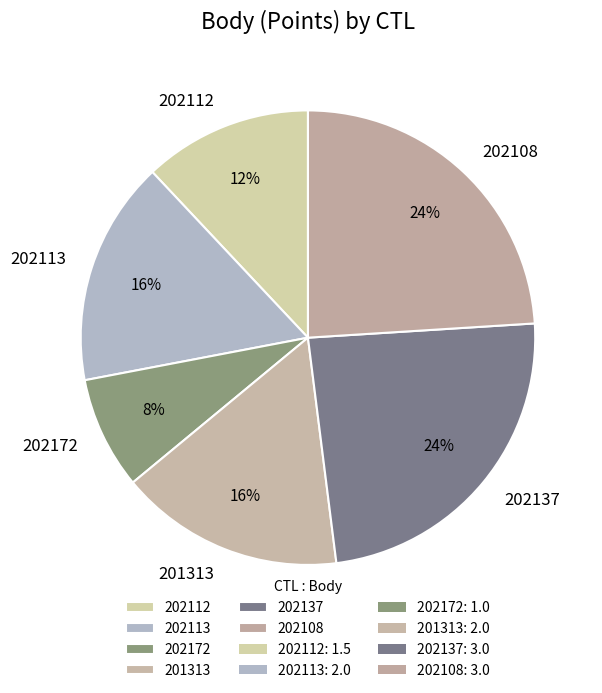

To the nearest percent, what is the difference between the 202112 and 202137 slice percentages?

12%